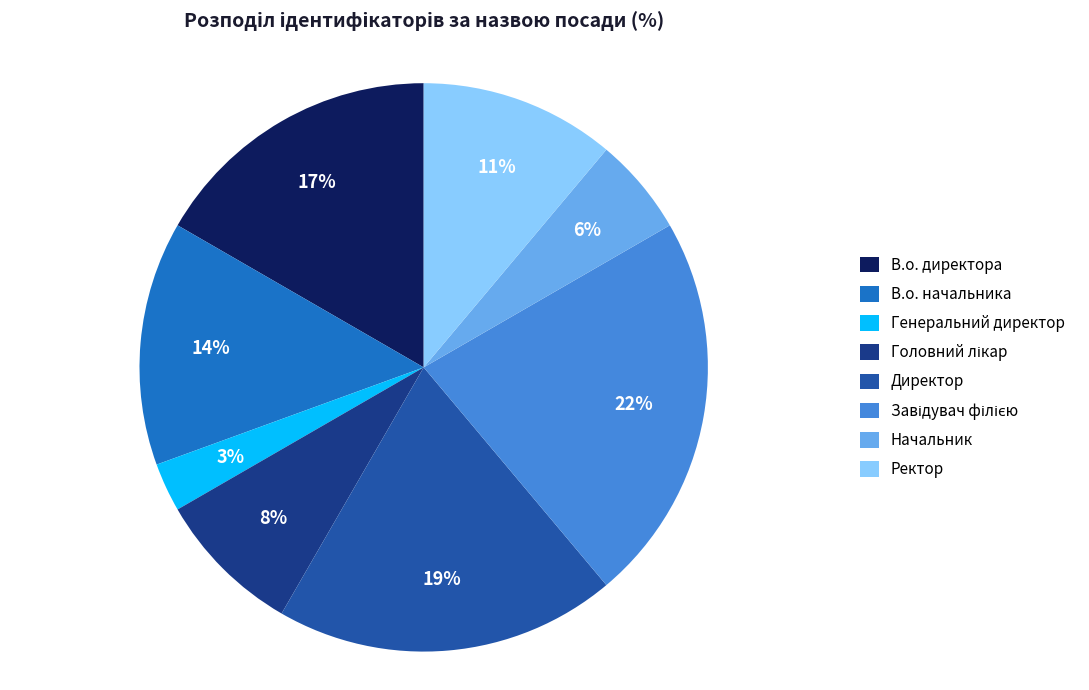

To the nearest percent, what is the combined percentage of Директор and В.о. директора?

36%